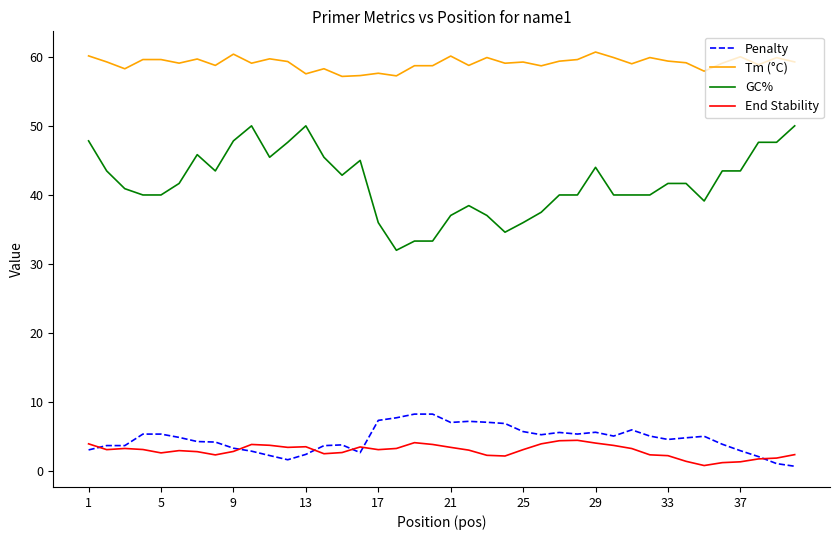

What is the minimum value for GC%?

32.0